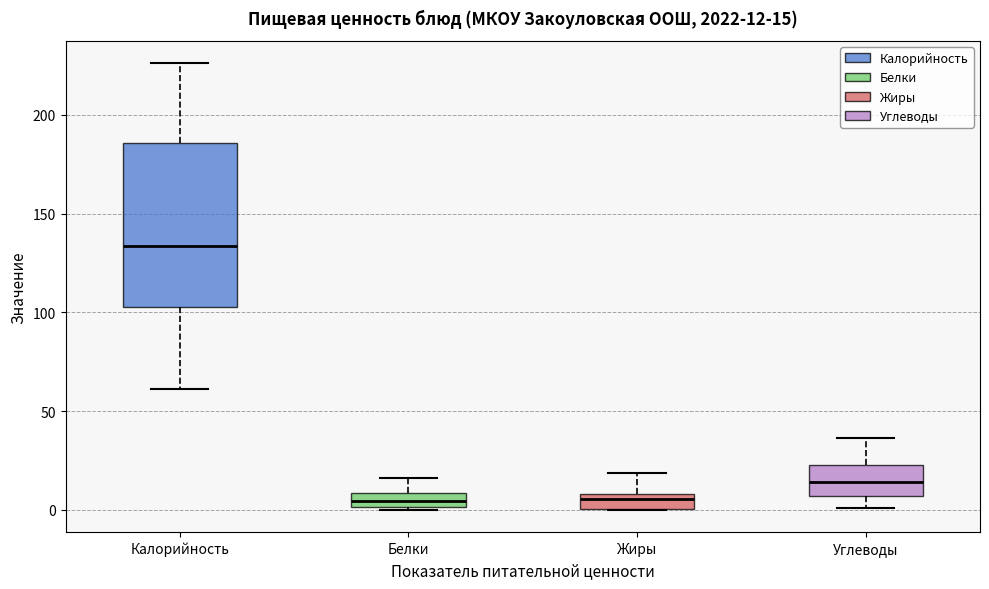

Which box is the tallest, from its lower edge to its upper edge?

Калорийность